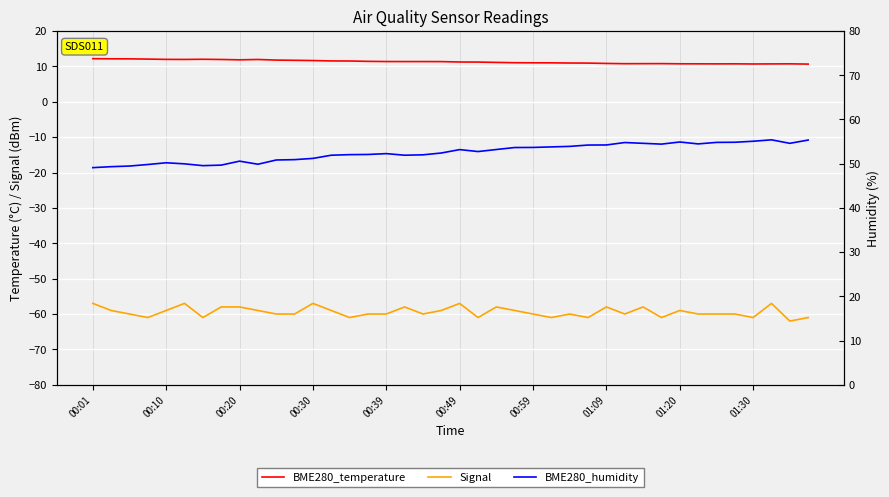

Which series has the widest spread of values?

BME280_humidity